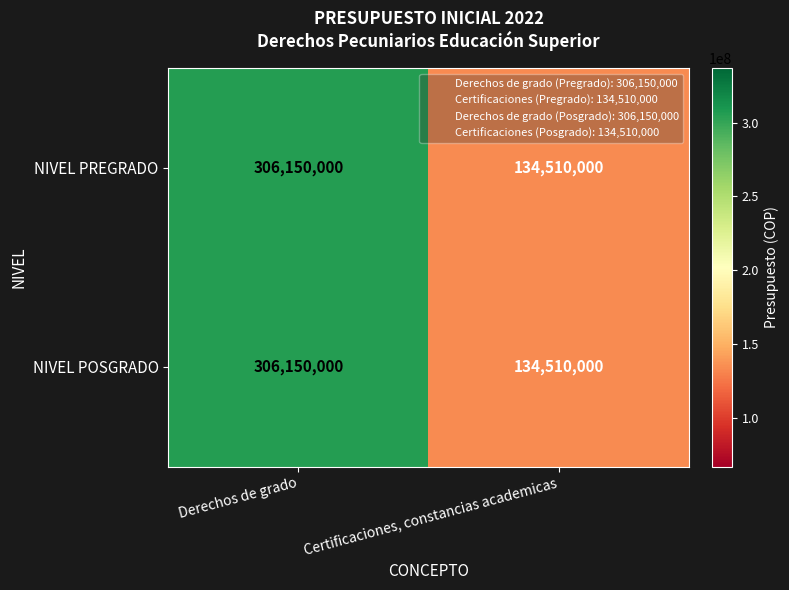

Rank the categories by NIVEL POSGRADO value from lowest to highest.

Certificaciones, constancias academicas, Derechos de grado